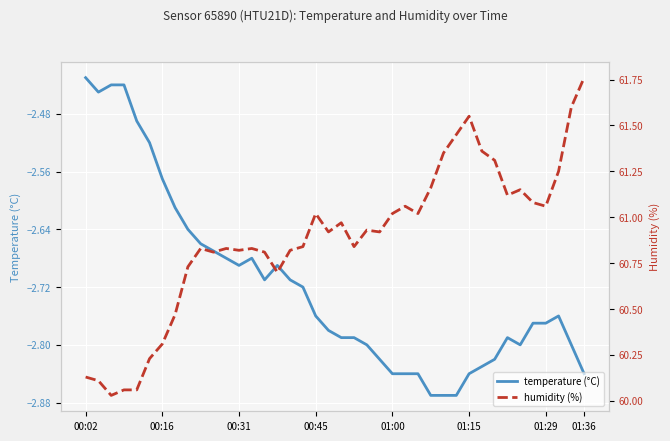

Which series changed the most between 16 and 33?

humidity (%)